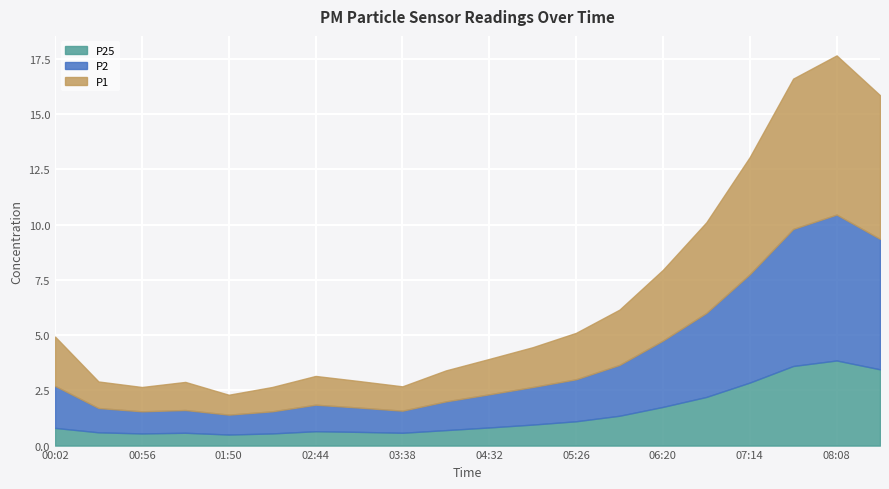

True or false: P2 and P1 intersect in this chart.

False